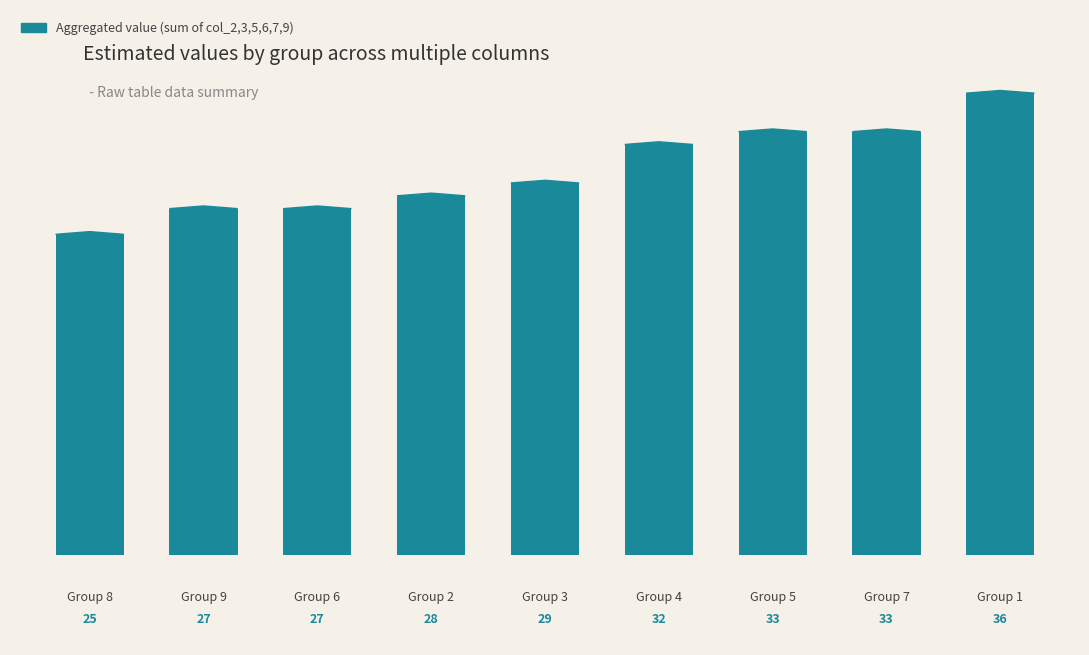

How many bars are there in total?

9